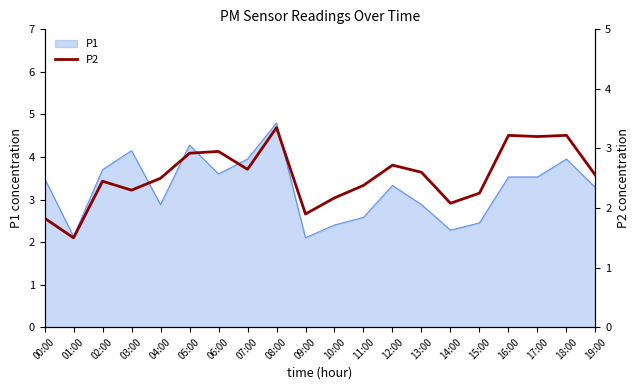

Which has a higher value, 00:00 or 03:00?

03:00